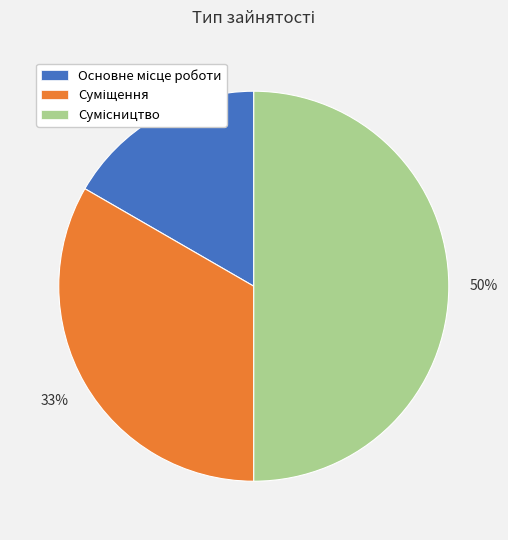

To the nearest percent, what is the difference between the largest and smallest slice percentages?

33%